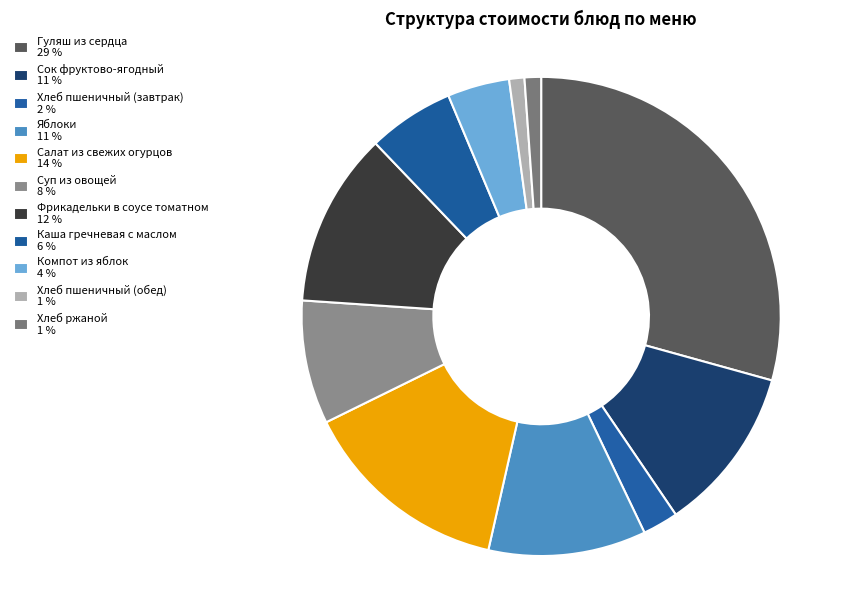

How many segments does this pie chart have?

11